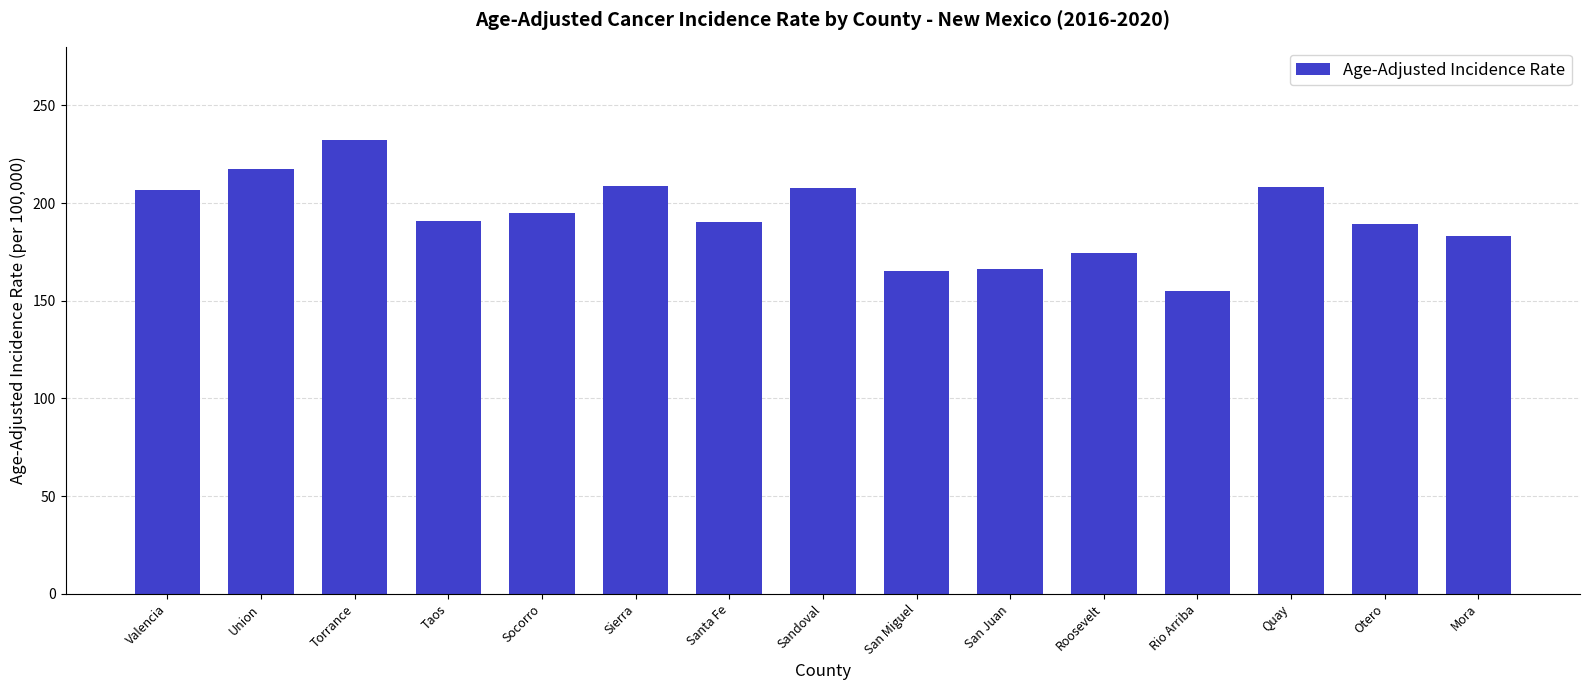

Read the value at Otero.

189.5